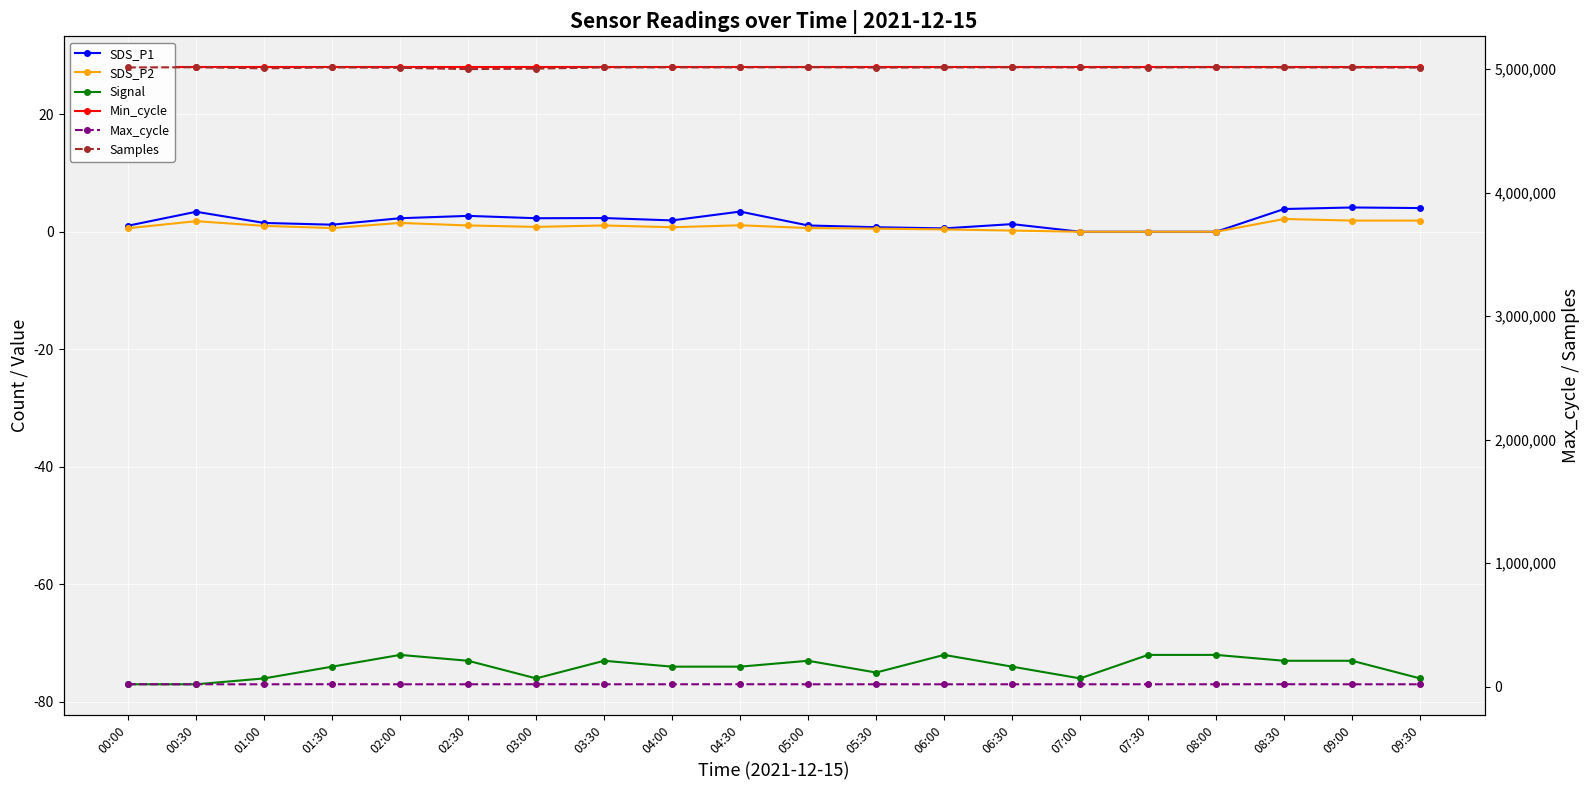

What is the value of the SDS_P2 point at the 12th from the left?

0.5